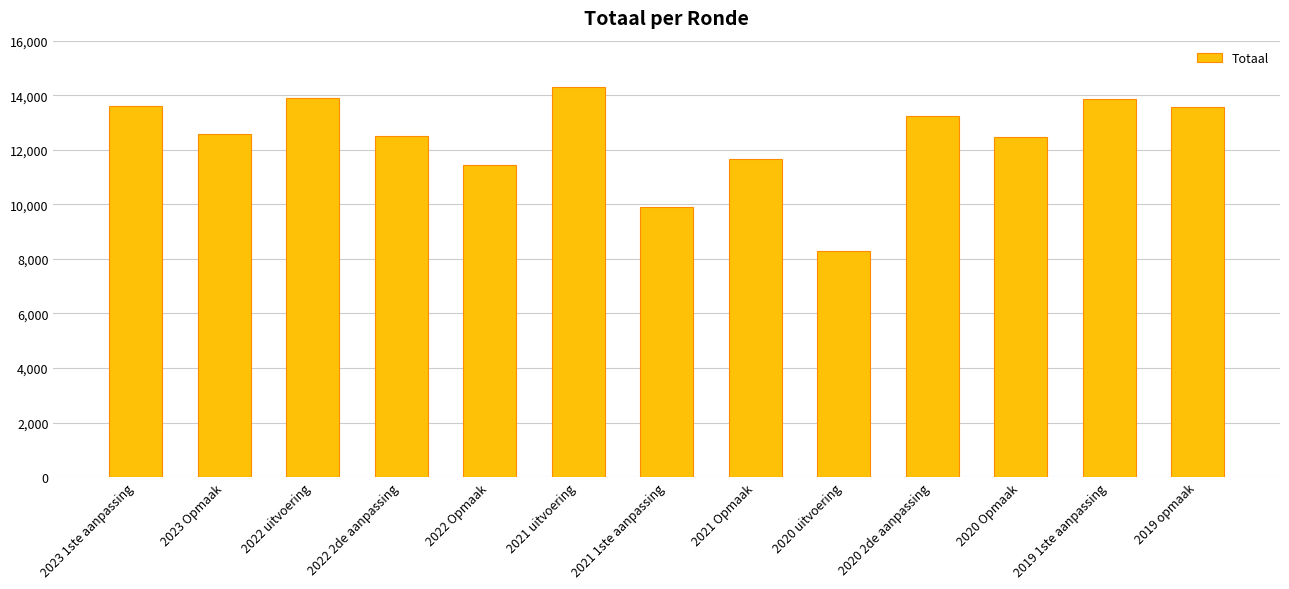

What is the value of the 6th bar from the left?

14303